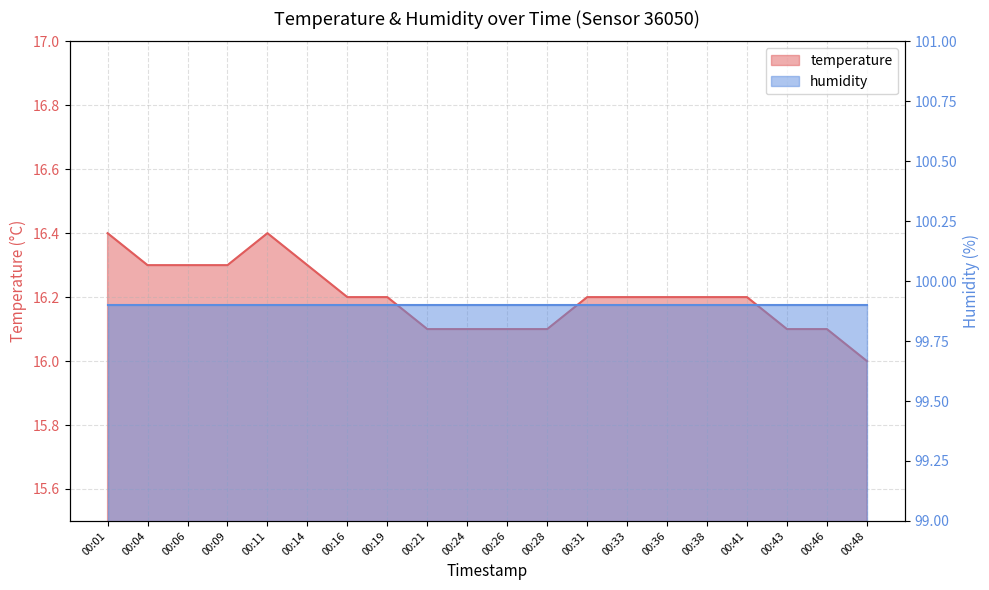

At which category does the chart reach its peak across all series?

00:01